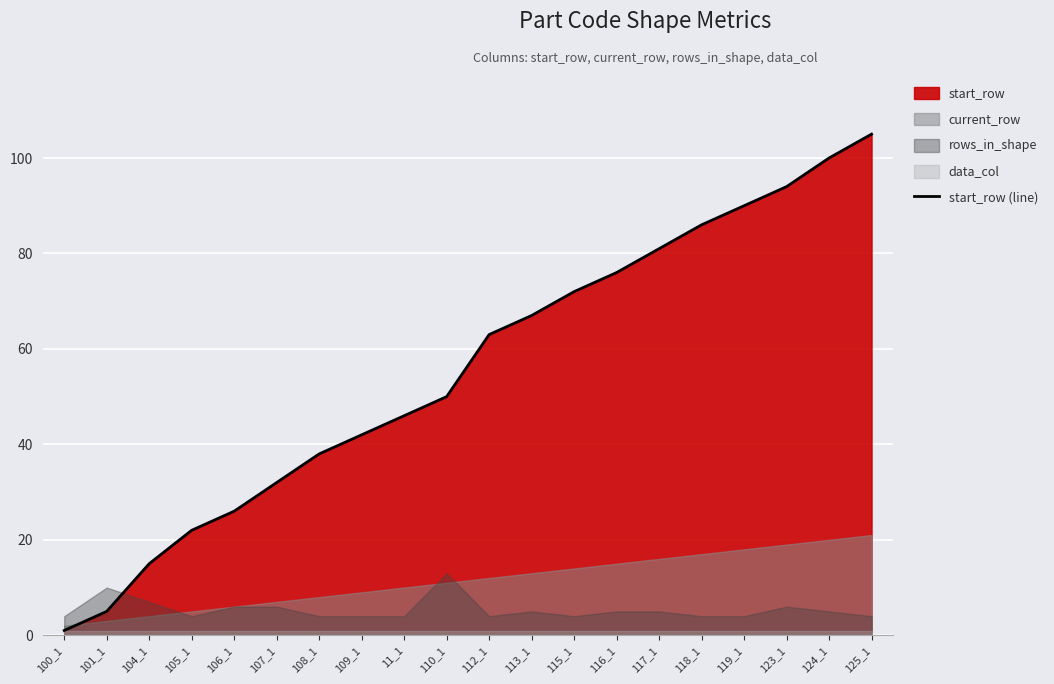

What is the sum of all values?

1111